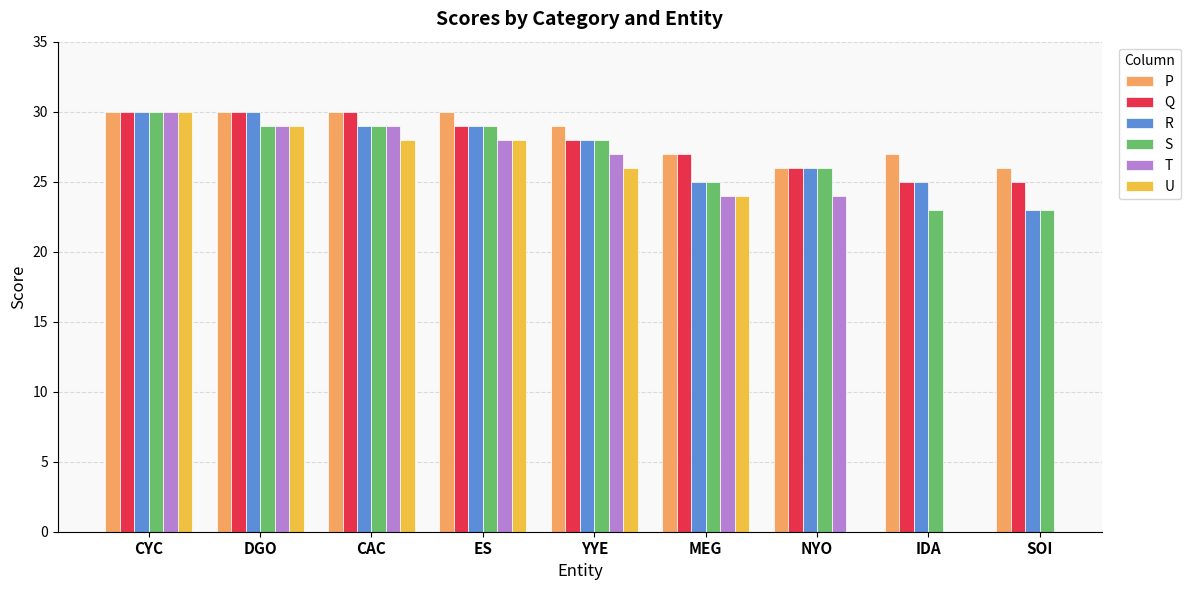

What is the maximum value for P?

30